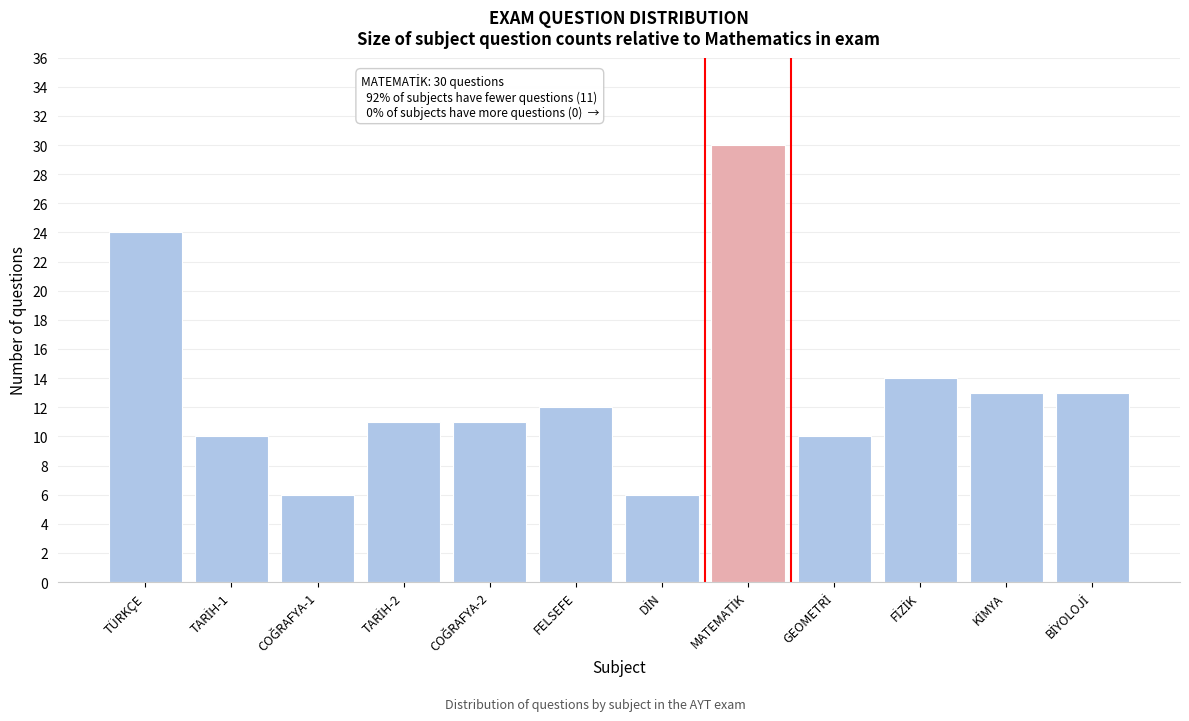

Reading left to right, what are all the values shown in this chart?

24	10	6	11	11	12	6	30	10	14	13	13